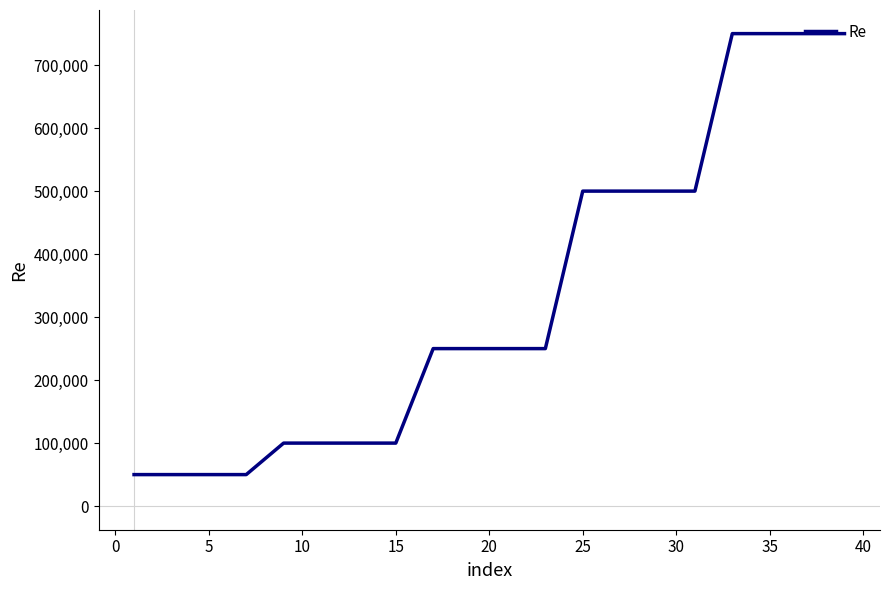

What is the sum of all values?

6600000